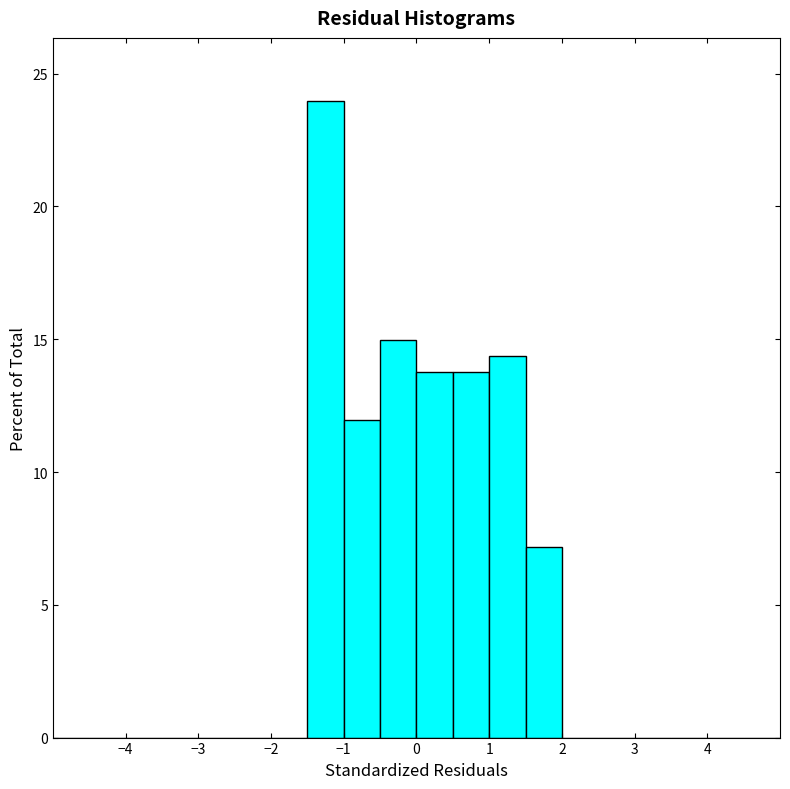

Which range on the x-axis has the tallest bar?

-1.5 to -1.0